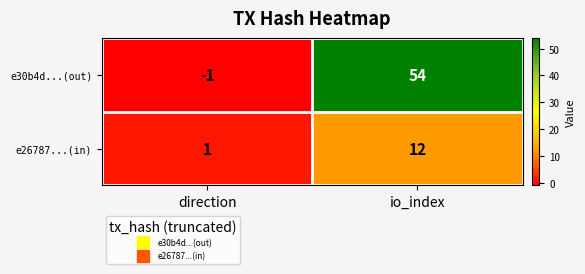

What is the difference between the highest and lowest values at direction?

2